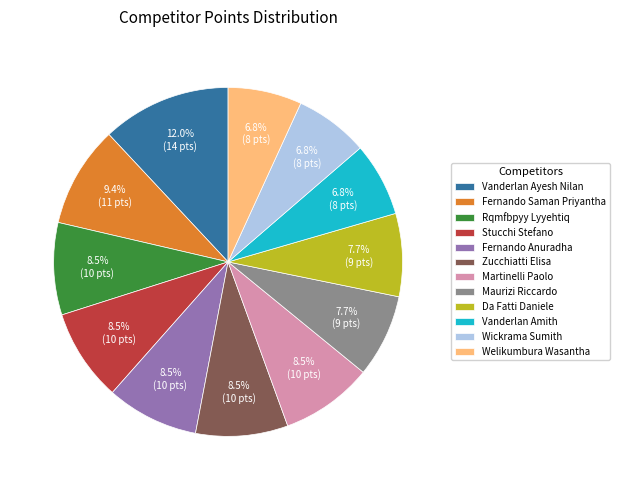

What is the largest slice in the pie chart?

Vanderlan Ayesh Nilan